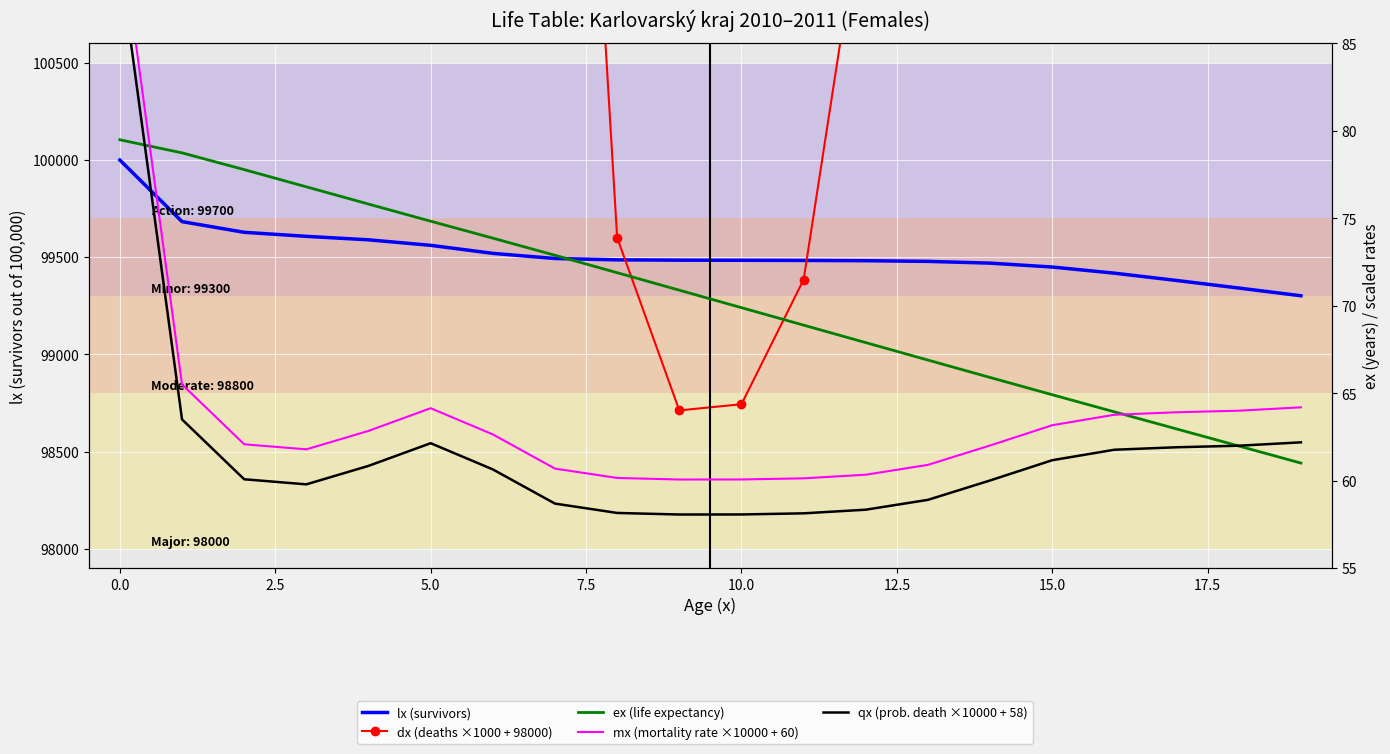

Reading left to right, list all the values displayed in this chart.

lx (survivors): 100000.0	99683.2	99628.3	99607.5	99589.6	99561.2	99519.9	99493.5	99486.6	99485.0	99484.3	99483.6	99482.2	99478.7	99469.7	99449.6	99418.0	99380.5	99341.6	99301.8
dx (deaths ×1000 + 98000): 414816.6	152909.4	118787.2	115886.4	126397.3	139298.0	124370.3	104920.6	99601.1	98712.0	98743.9	99384.9	101453.2	107054.5	118076.9	129587.4	135523.9	136913.0	137781.2	139682.1
ex (life expectancy): 79.5	78.7	77.8	76.8	75.8	74.8	73.9	72.9	71.9	70.9	69.9	68.9	67.9	66.9	65.9	64.9	63.9	63.0	62.0	61.0
mx (mortality rate ×10000 + 60): 91.8	65.5	62.1	61.8	62.9	64.1	62.7	60.7	60.2	60.1	60.1	60.1	60.3	60.9	62.0	63.2	63.8	63.9	64.0	64.2
qx (prob. death ×10000 + 58): 89.7	63.5	60.1	59.8	60.9	62.1	60.6	58.7	58.2	58.1	58.1	58.1	58.3	58.9	60.0	61.2	61.8	61.9	62.0	62.2